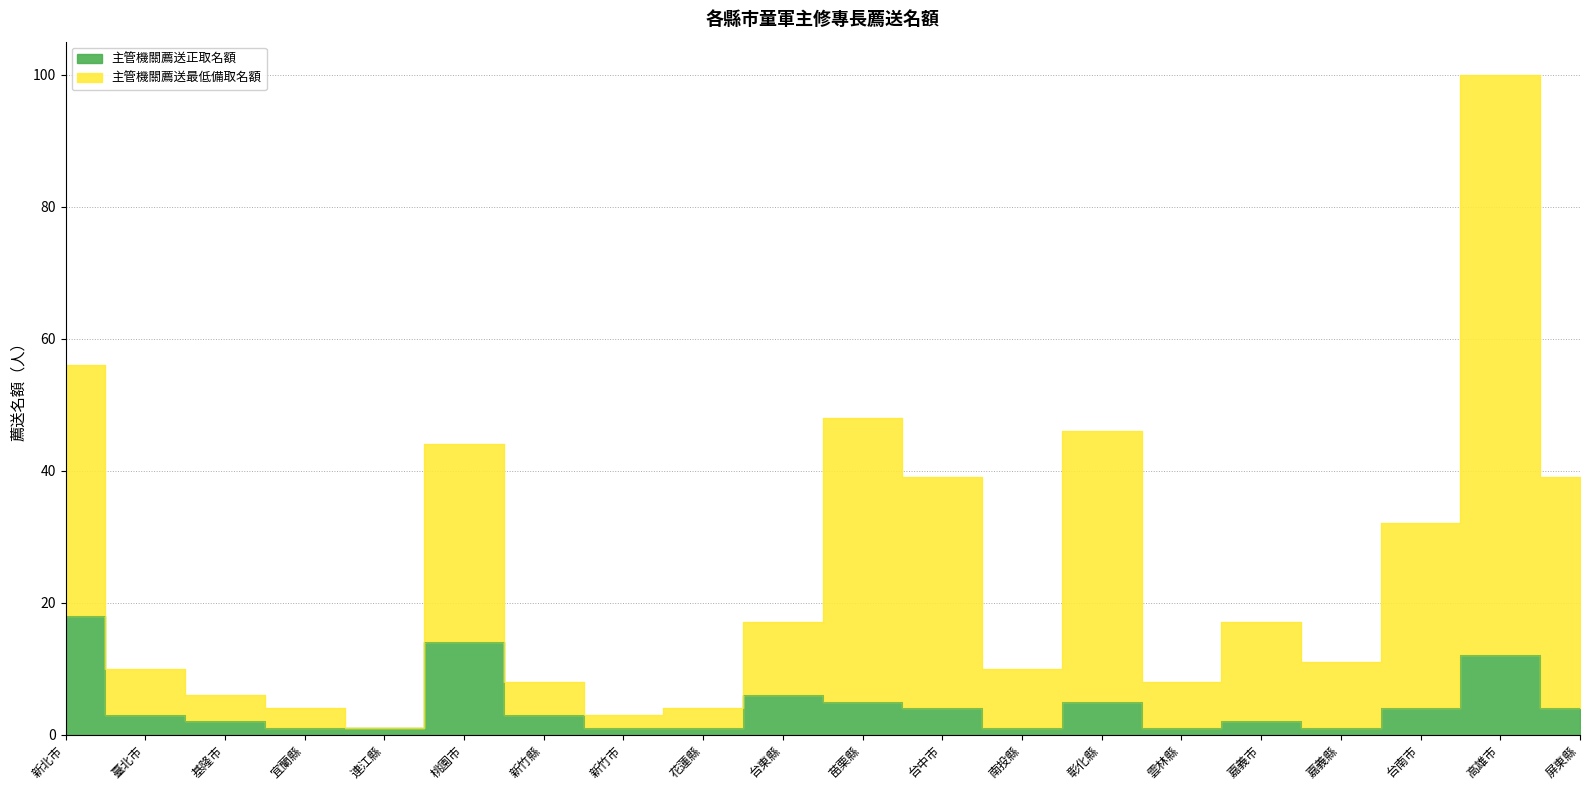

Reading right to left, extract all data points from this chart.

主管機關薦送正取名額: 4	12	4	1	2	1	5	1	4	5	6	1	1	3	14	1	1	2	3	18
主管機關薦送最低備取名額: 39	100	32	11	17	8	46	10	39	48	17	4	3	8	44	1	4	6	10	56